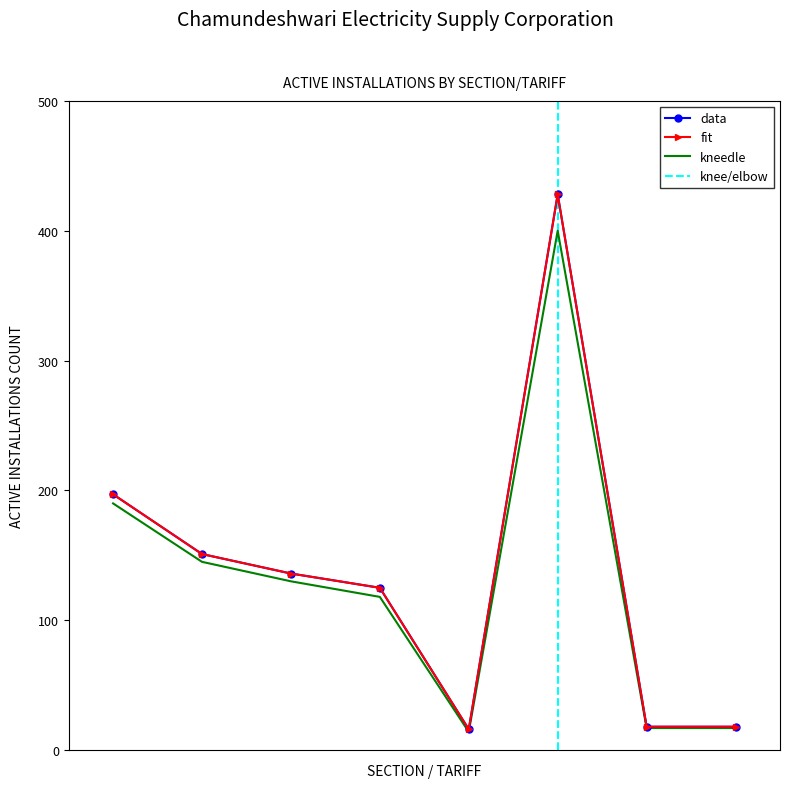

What is the value of the fit point at the 7th from the left?

18